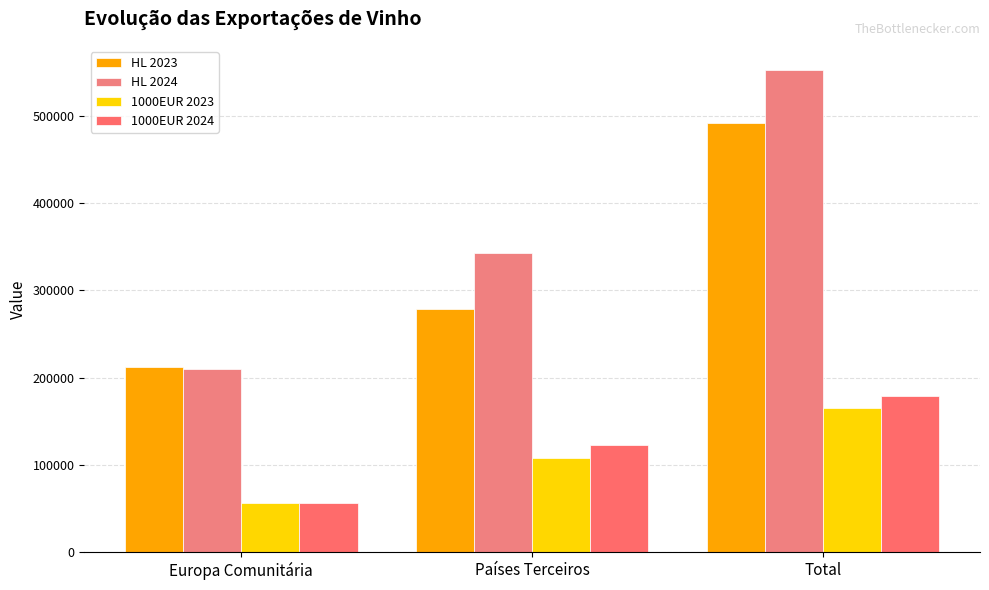

What is the total value across all series at Total?

1387822.4